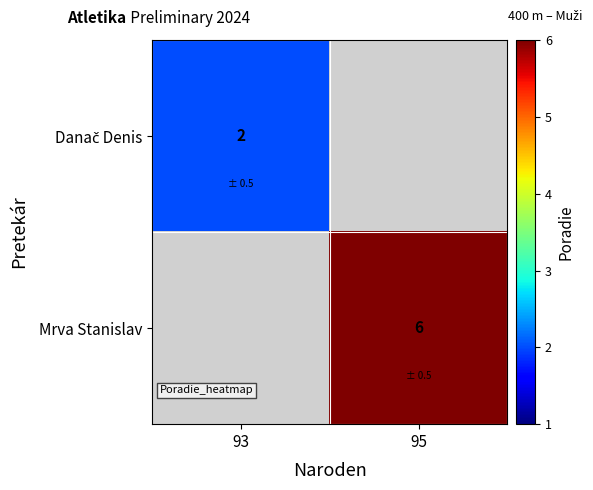

Rank the series by their maximum value, from lowest to highest.

Danač Denis, Mrva Stanislav